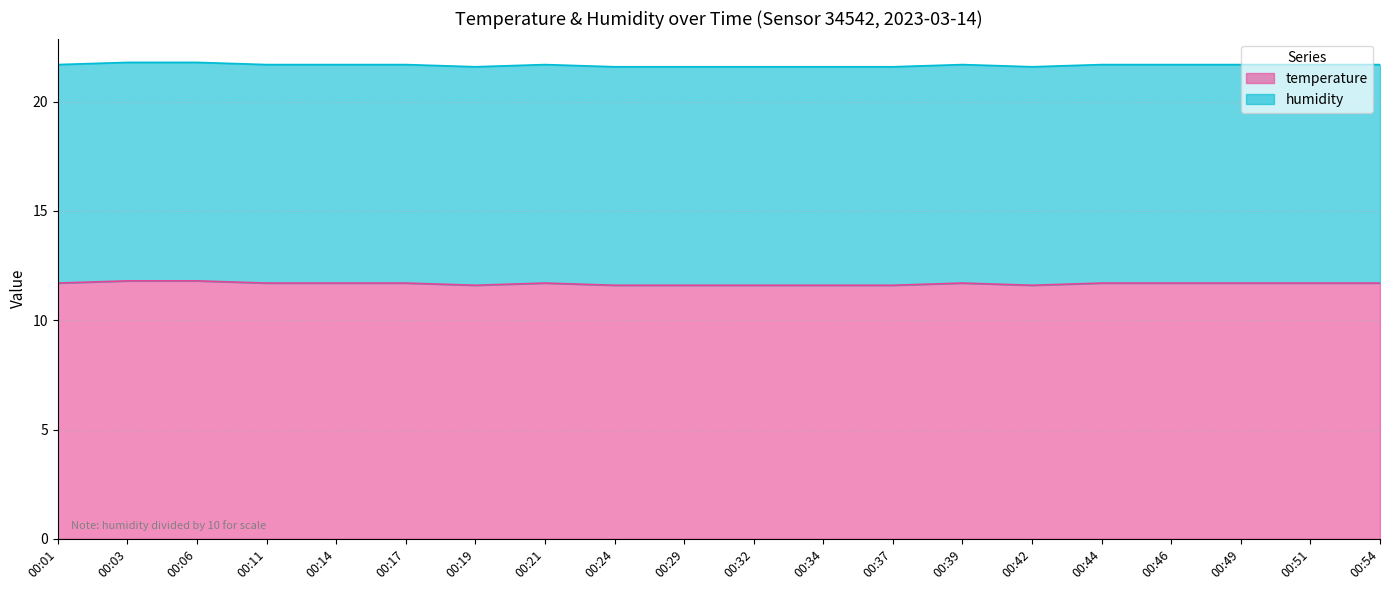

How many interior local valleys (lower than both neighbors) does the data have?

2